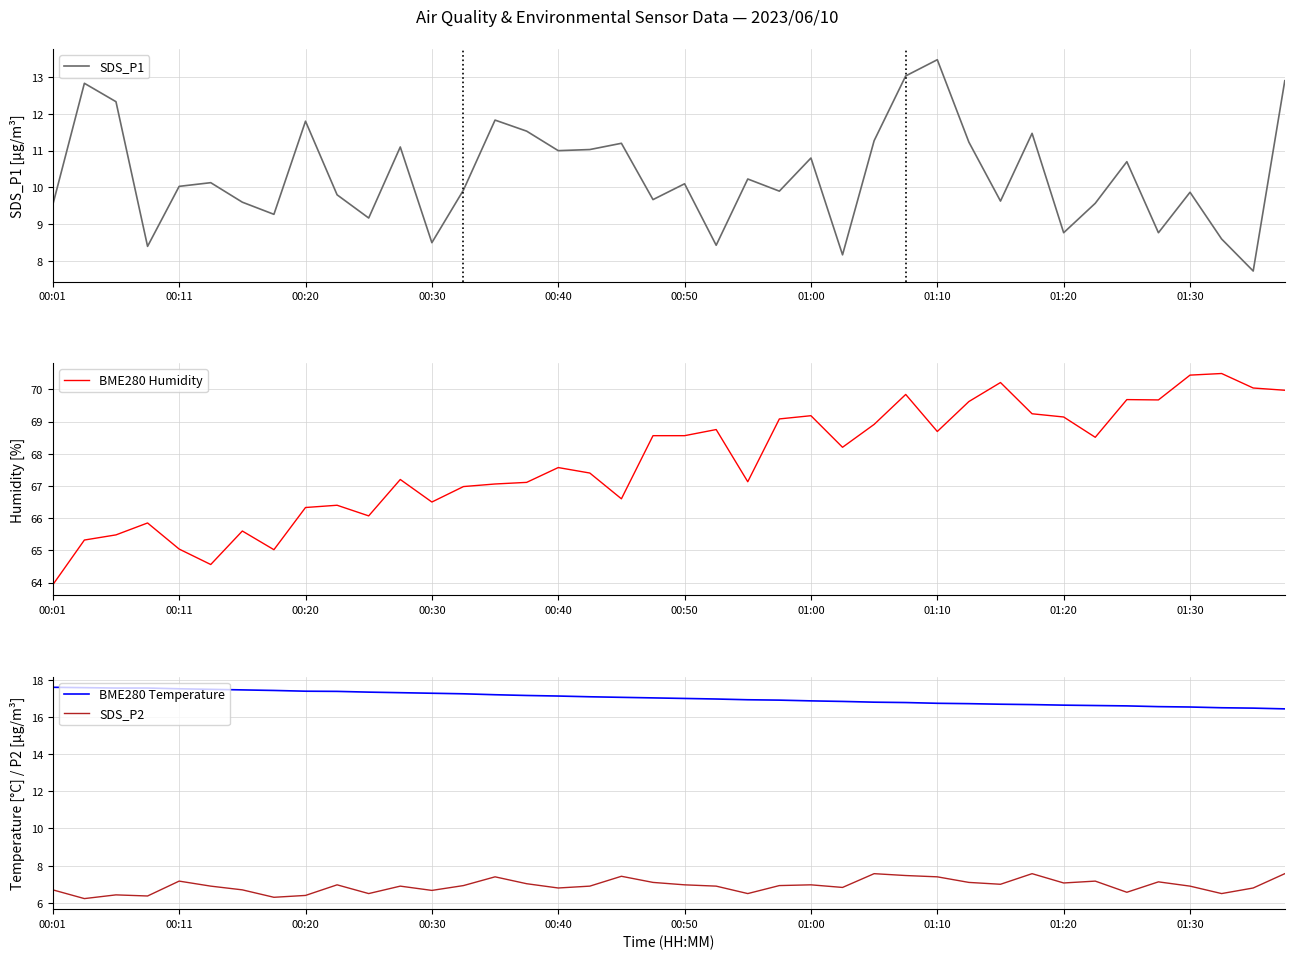

True or false: SDS_P1 and BME280 Humidity cross at least once.

False